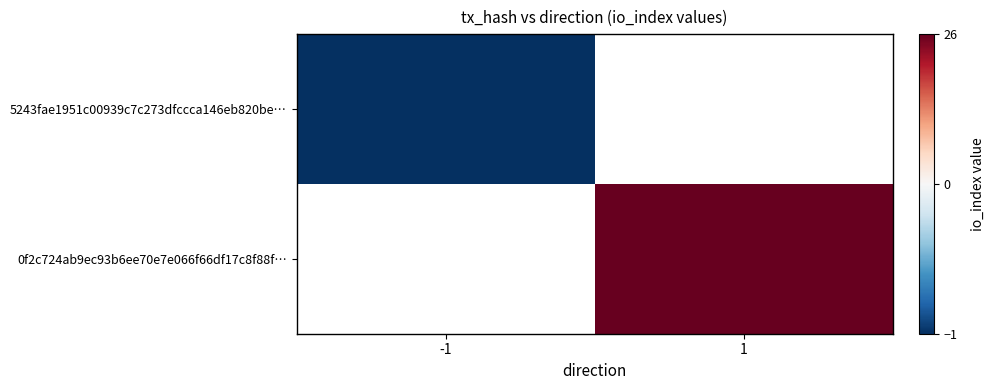

Which series has the largest total across all categories?

0f2c724ab9ec93b6ee70e7e066f66df17c8f88f…